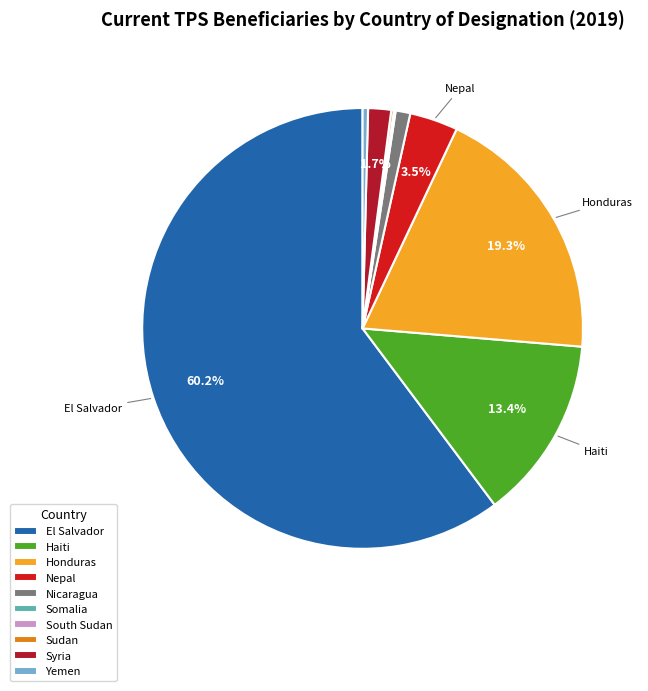

Does any single category account for the majority?

Yes